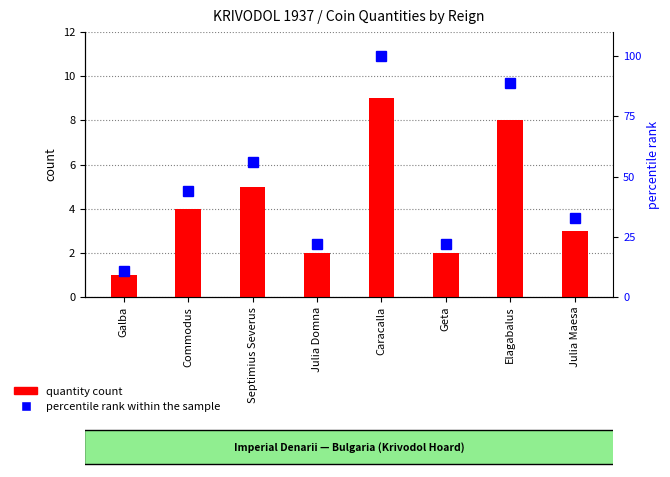

How many distinct data groups are displayed?

2